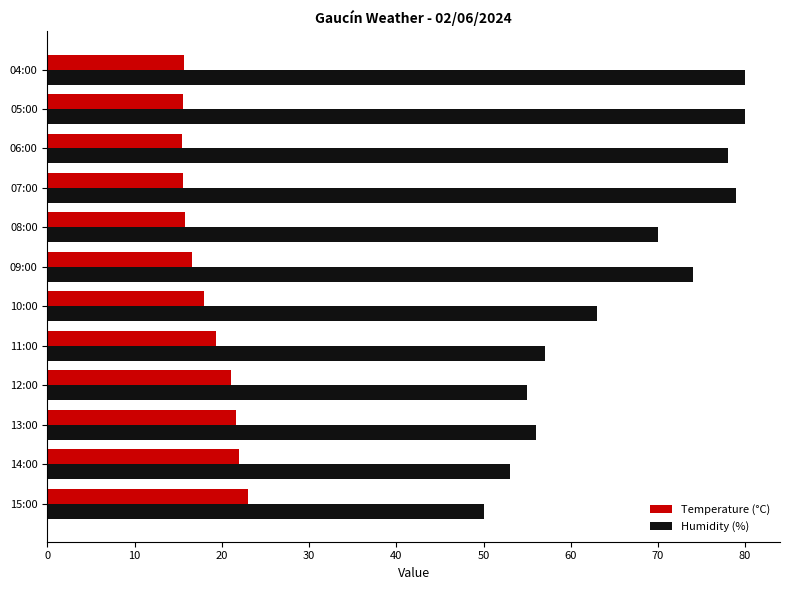

At which label is Humidity (%) closest to 65?

10:00